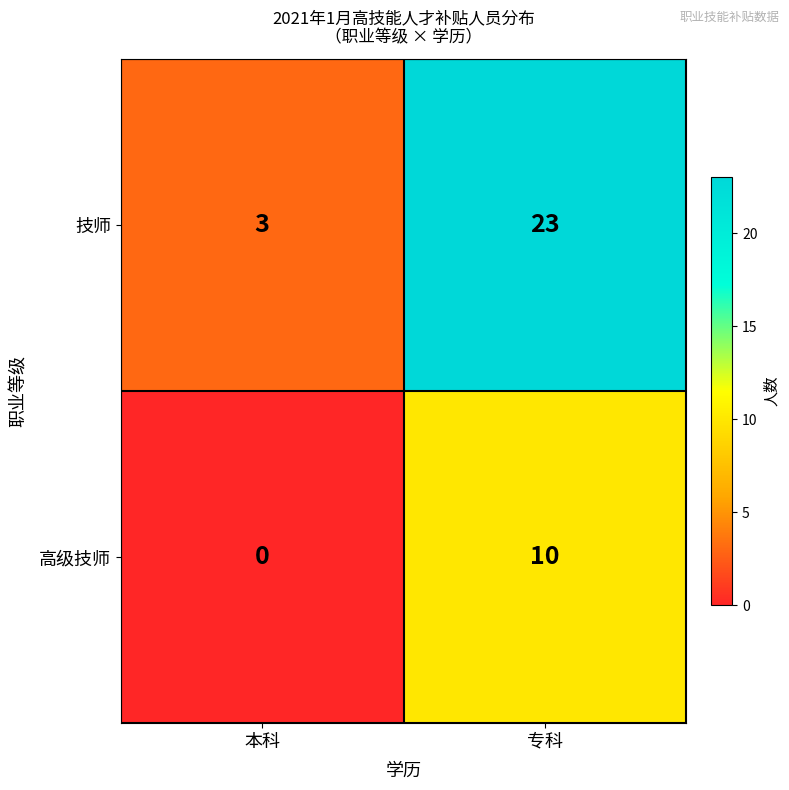

What is the highest value of the 高级技师 series?

10